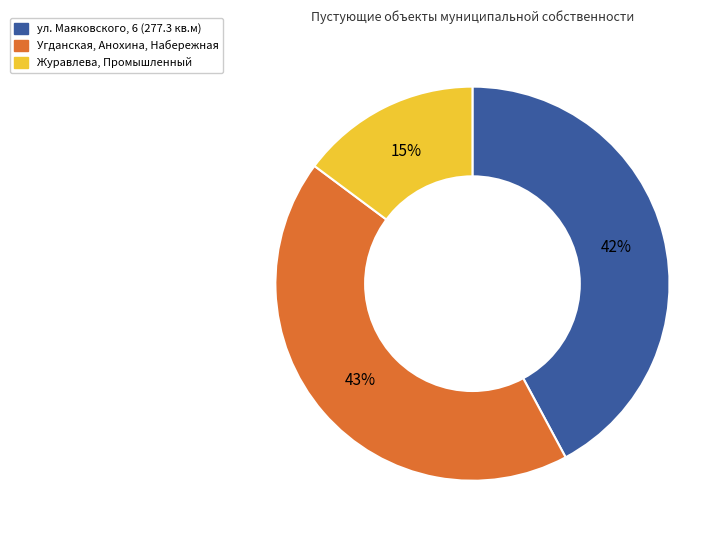

What is the ratio of the value at Угданская, Анохина, Набережная to the value at ул. Маяковского, 6 (277.3 кв.м)?

1.0